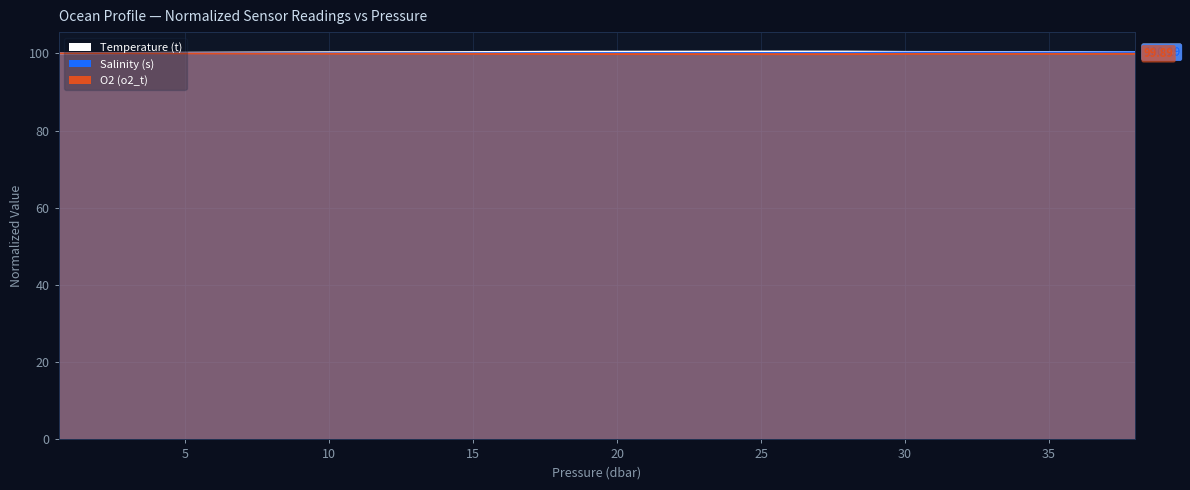

Between 10.0 and 22.0, which series saw the biggest shift?

Temperature (t)